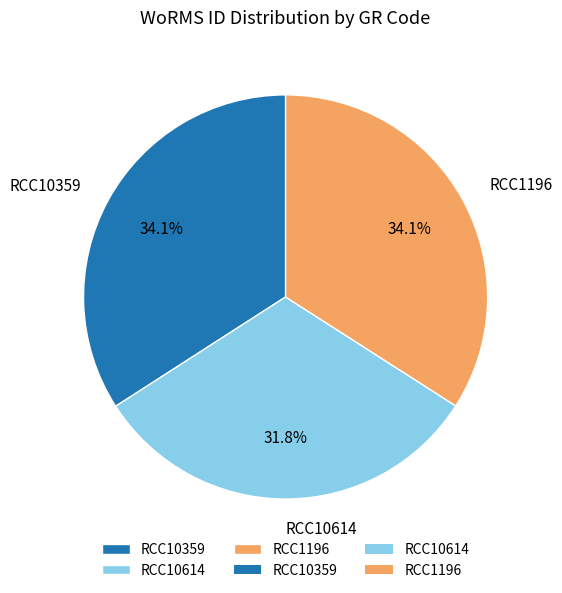

To the nearest percent, what is the average slice percentage?

33%